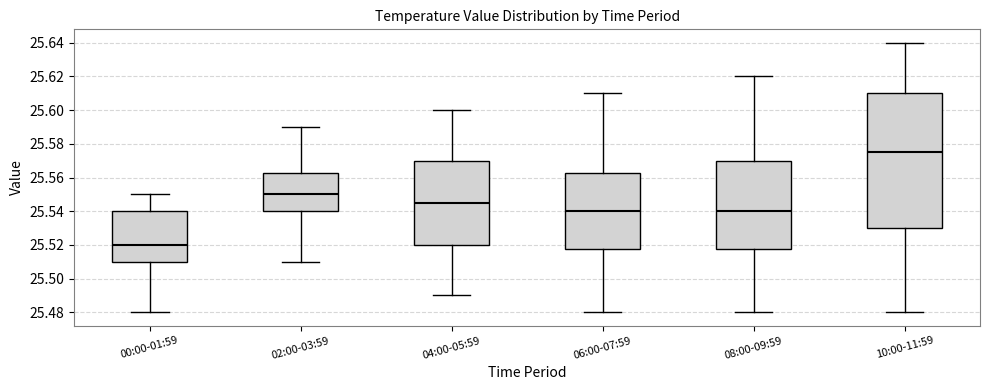

Where does the median line of the box for 08:00-09:59 sit on the y-axis? The values are not printed on the chart, so give them approximately, as read against the axis.

25.540